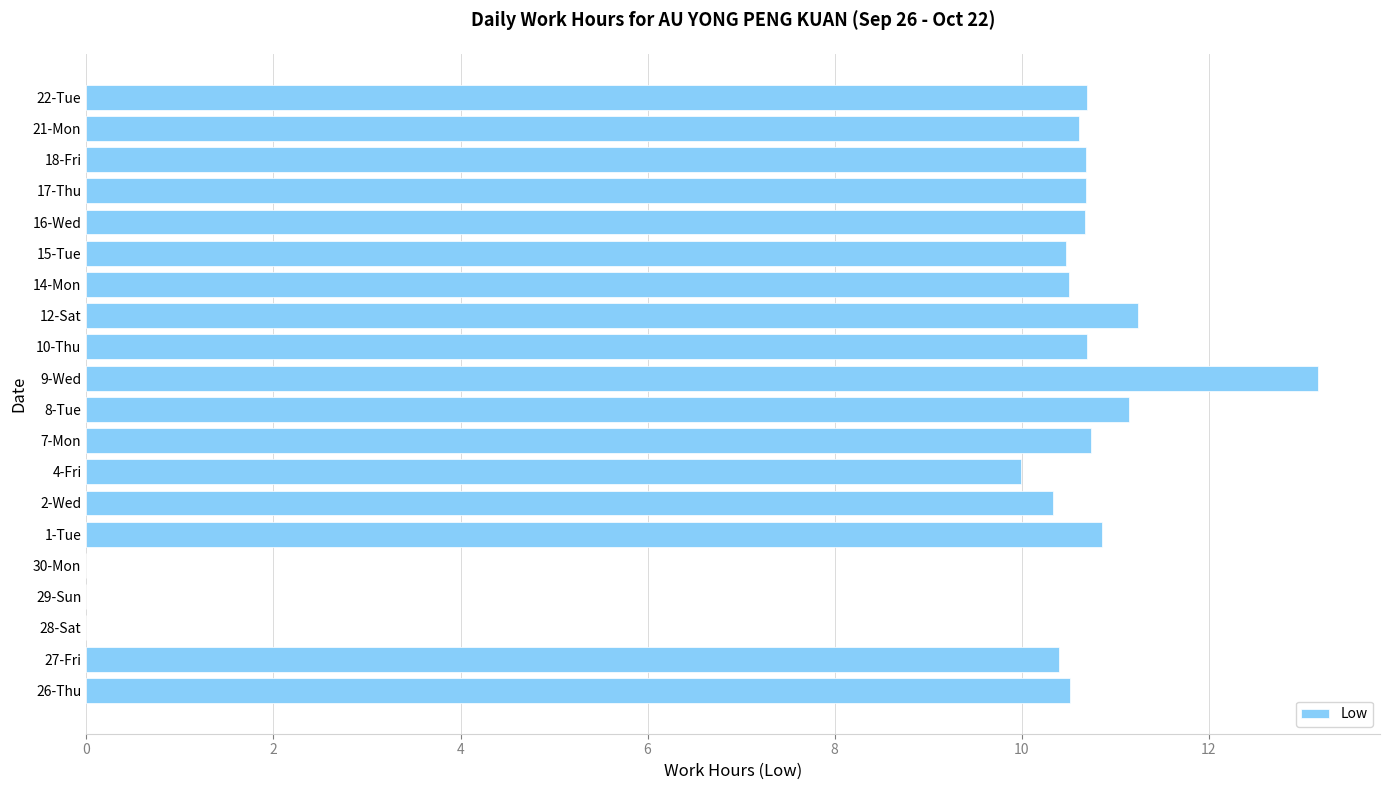

The value at 2-Wed is 3.3. True or false?

False